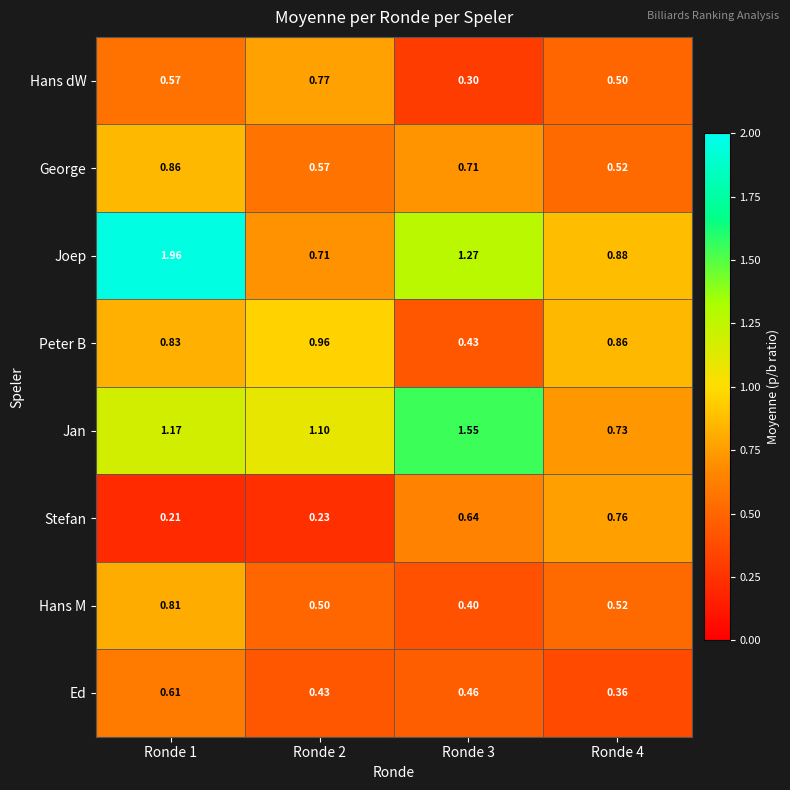

Which series has the widest spread of values?

Joep